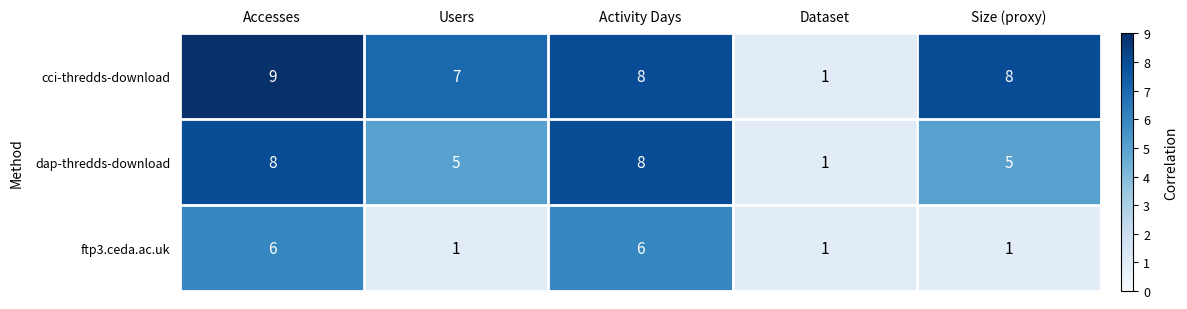

Reading right to left, transcribe all the data shown in this chart.

cci-thredds-download: 8	1	8	7	9
dap-thredds-download: 5	1	8	5	8
ftp3.ceda.ac.uk: 1	1	6	1	6